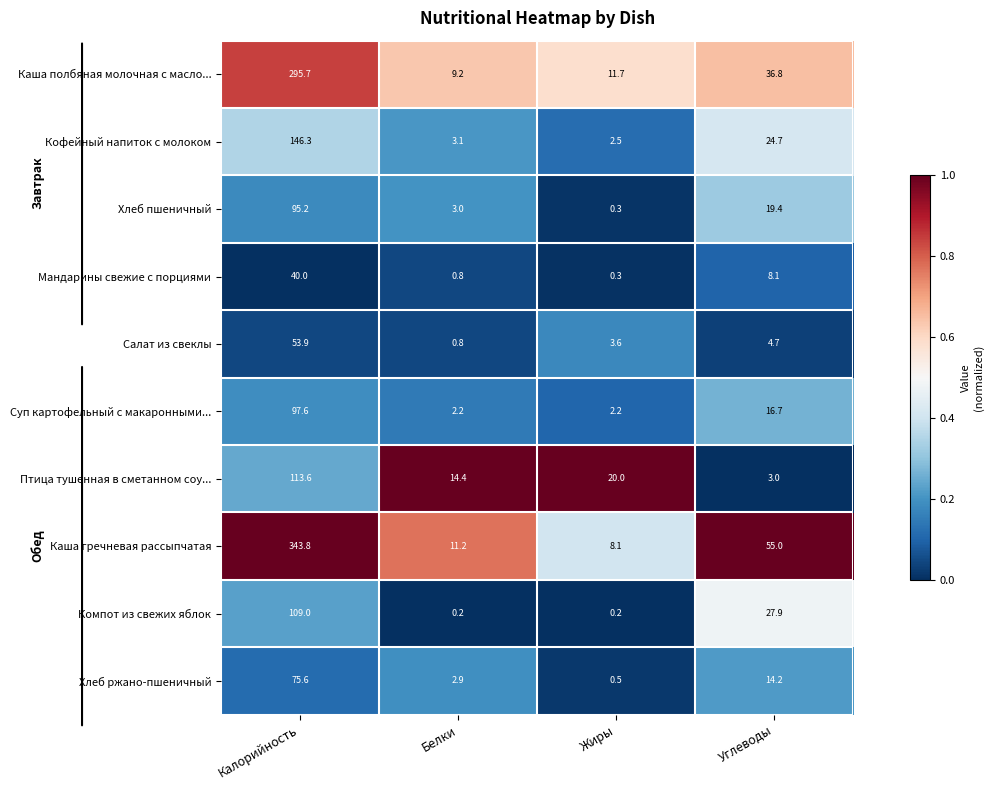

What is the total value across all series at Калорийность?

1370.7